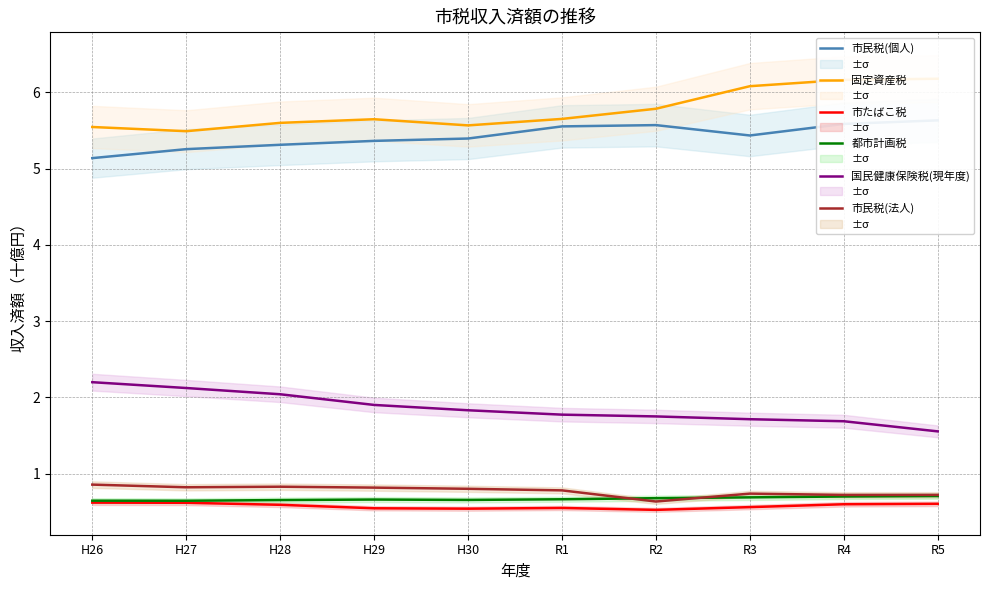

Reading left to right, extract all data points from this chart.

市民税(個人): 5.1	5.3	5.3	5.4	5.4	5.6	5.6	5.4	5.6	5.6
固定資産税: 5.5	5.5	5.6	5.6	5.6	5.7	5.8	6.1	6.2	6.2
市たばこ税: 0.6	0.6	0.6	0.5	0.5	0.6	0.5	0.6	0.6	0.6
都市計画税: 0.6	0.6	0.7	0.7	0.7	0.7	0.7	0.7	0.7	0.7
国民健康保険税(現年度): 2.2	2.1	2.0	1.9	1.8	1.8	1.8	1.7	1.7	1.6
市民税(法人): 0.9	0.8	0.8	0.8	0.8	0.8	0.6	0.7	0.7	0.7